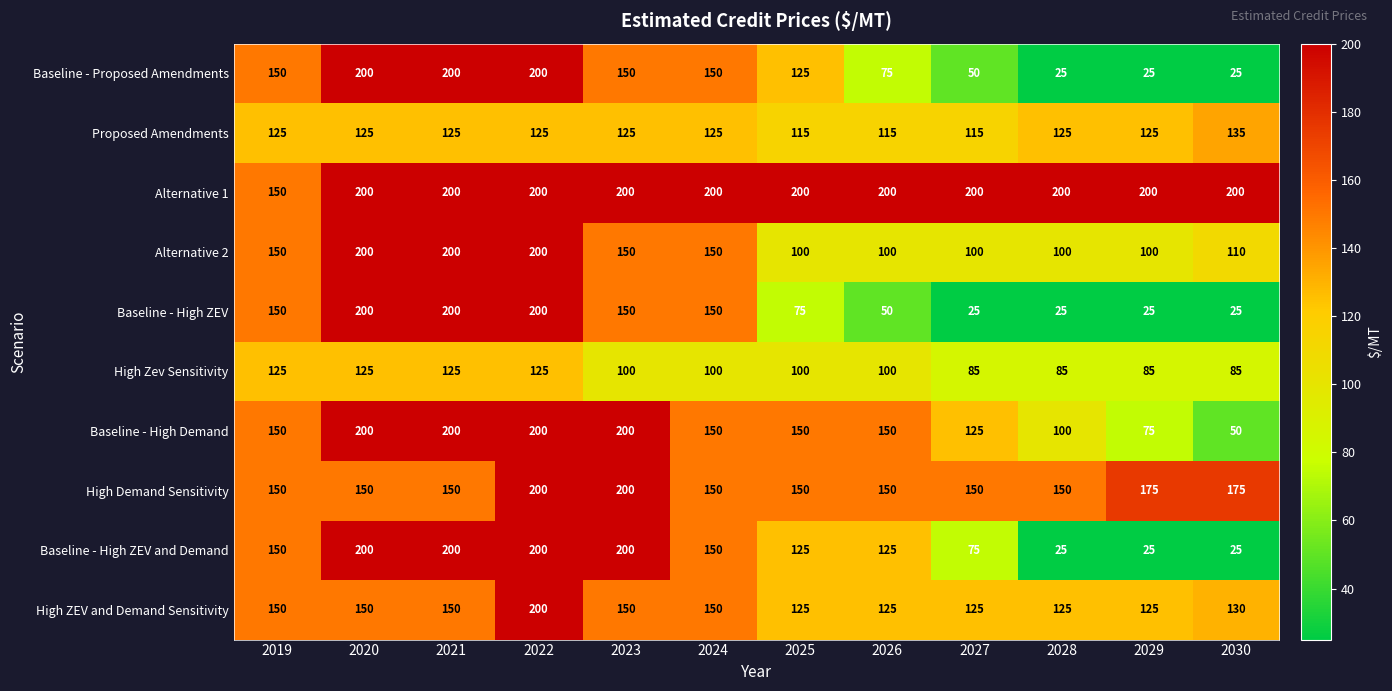

What is the total value across all series at 2022?

1850